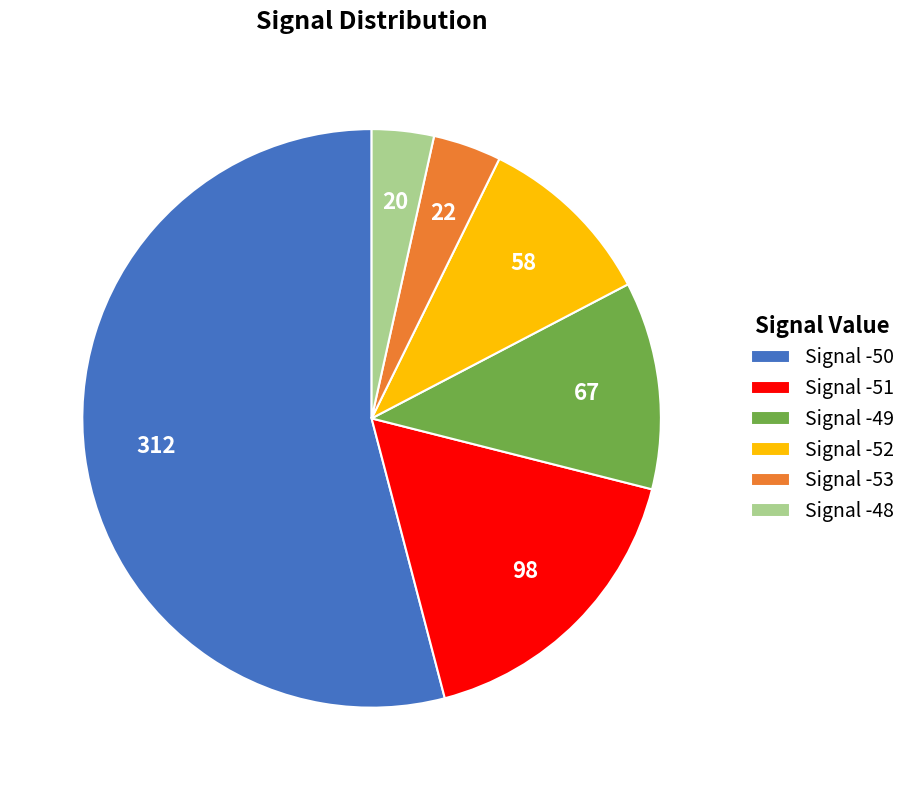

How many segments does this pie chart have?

6